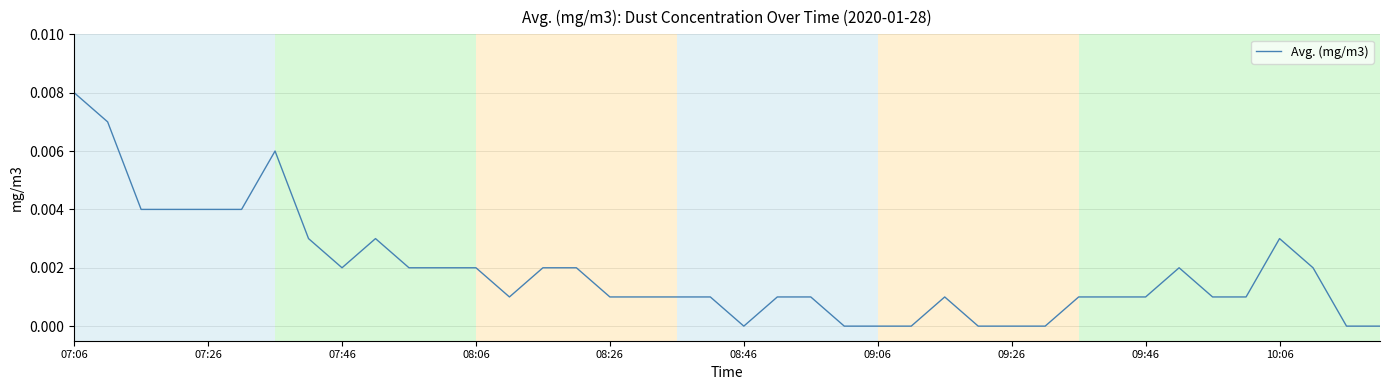

Which label corresponds to the largest value in the chart?

07:06